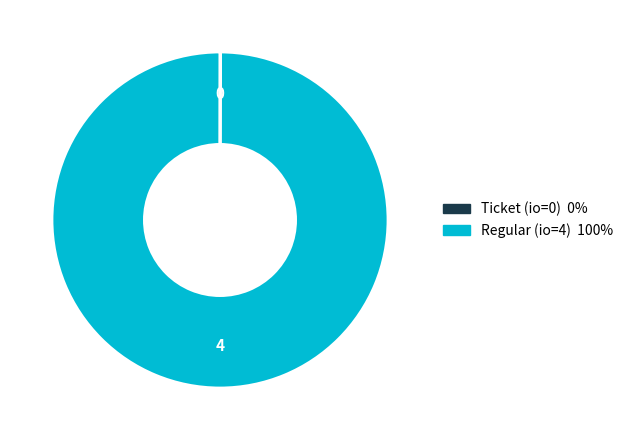

To the nearest percent, what percentage of the pie is io_index=4?

100%